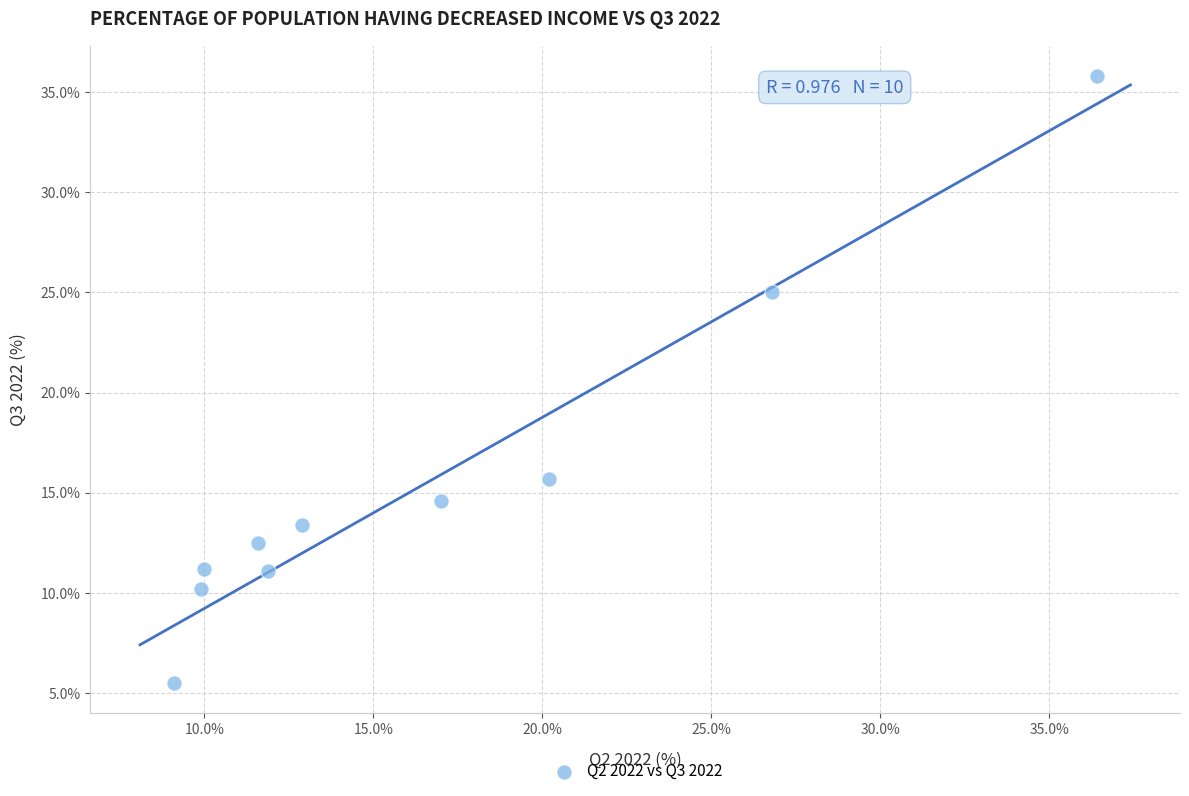

What Y value in the scatter plot is closest to 20?

15.7